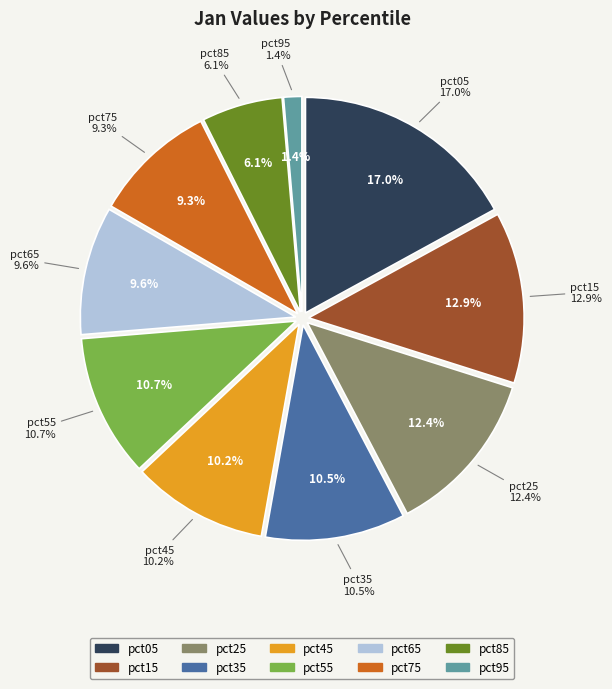

Count the number of slices in the pie.

10